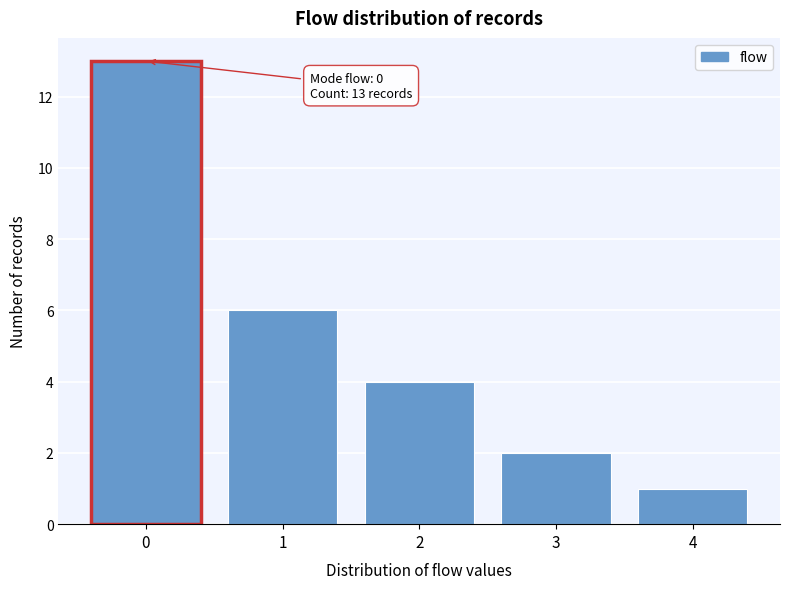

Over which range of the x-axis is the bar tallest?

-0.5 to 0.5